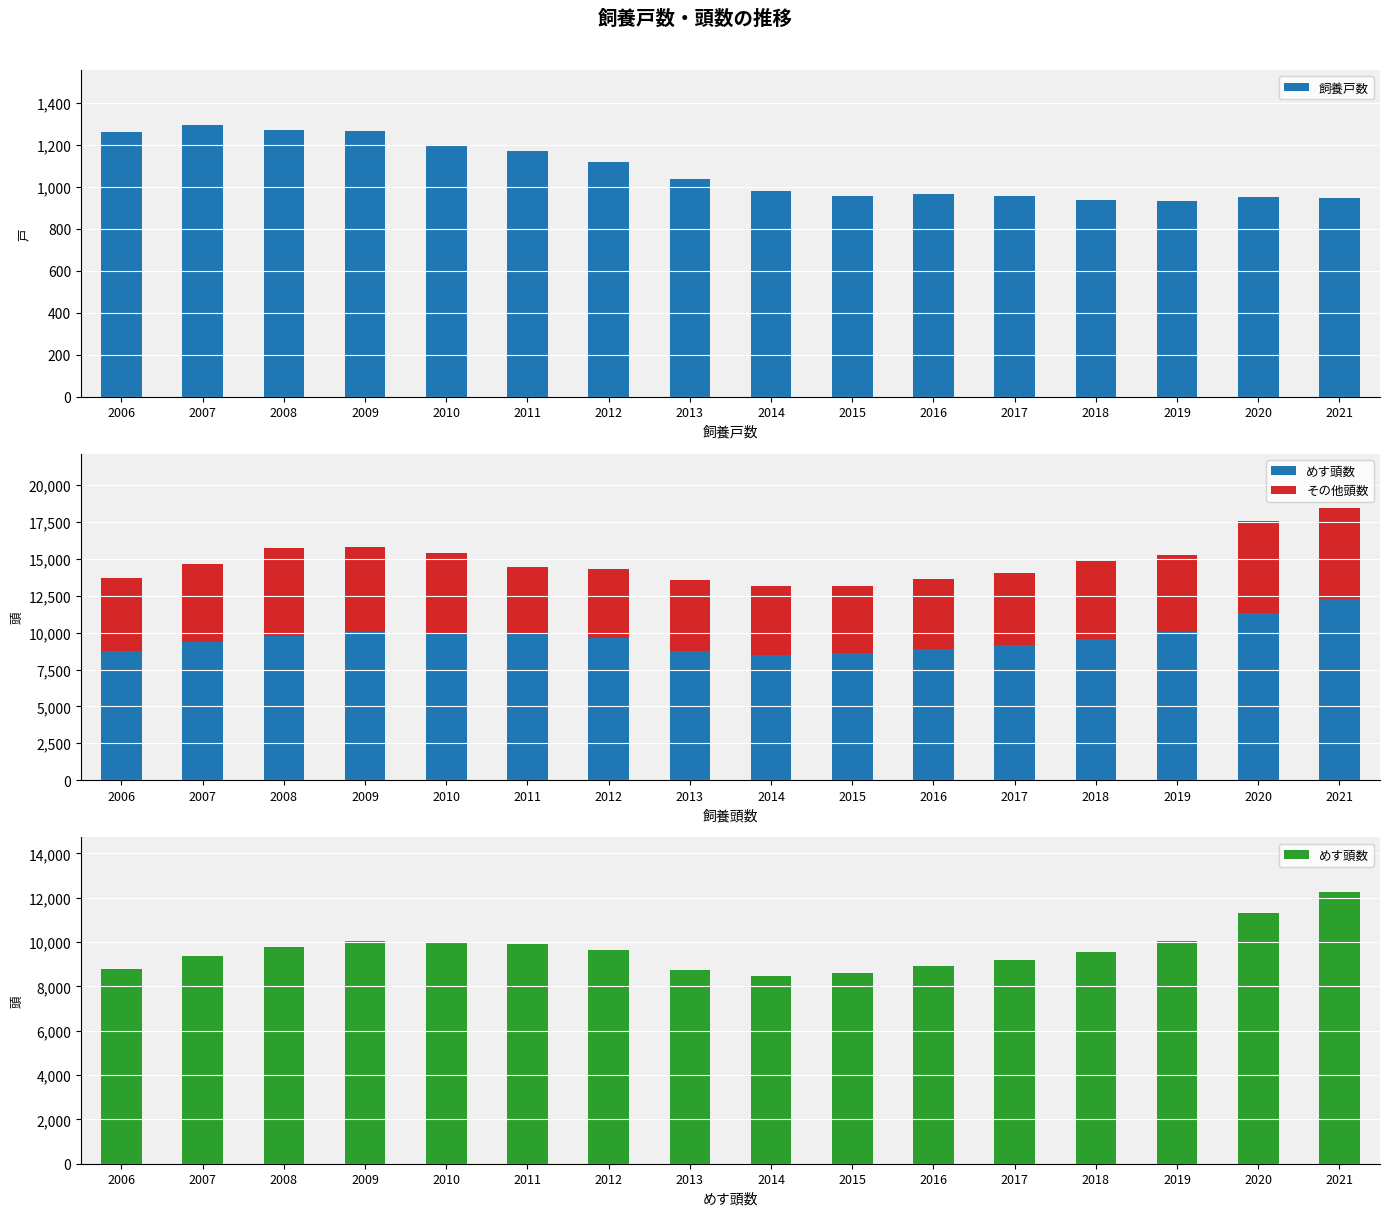

Reading right to left, transcribe all the data shown in this chart.

飼養戸数: 944	949	929	935	954	965	956	981	1035	1115	1168	1196	1264	1268	1295	1259
めす頭数: 12270	11310	10050	9560	9183	8923	8586	8479	8741	9627	9907	9966	10059	9787	9364	8789
その他頭数: 6170	6260	5210	5310	4879	4693	4606	4672	4851	4675	4563	5446	5767	5943	5306	4926